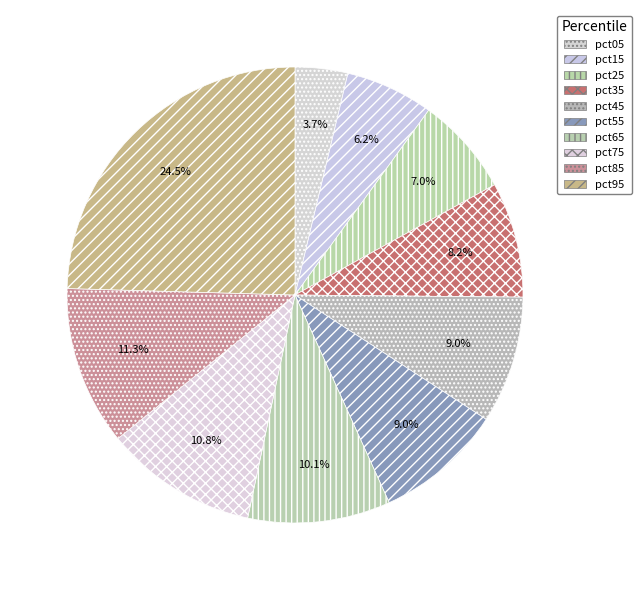

Is the sum of pct85 and pct45 greater than half?

No